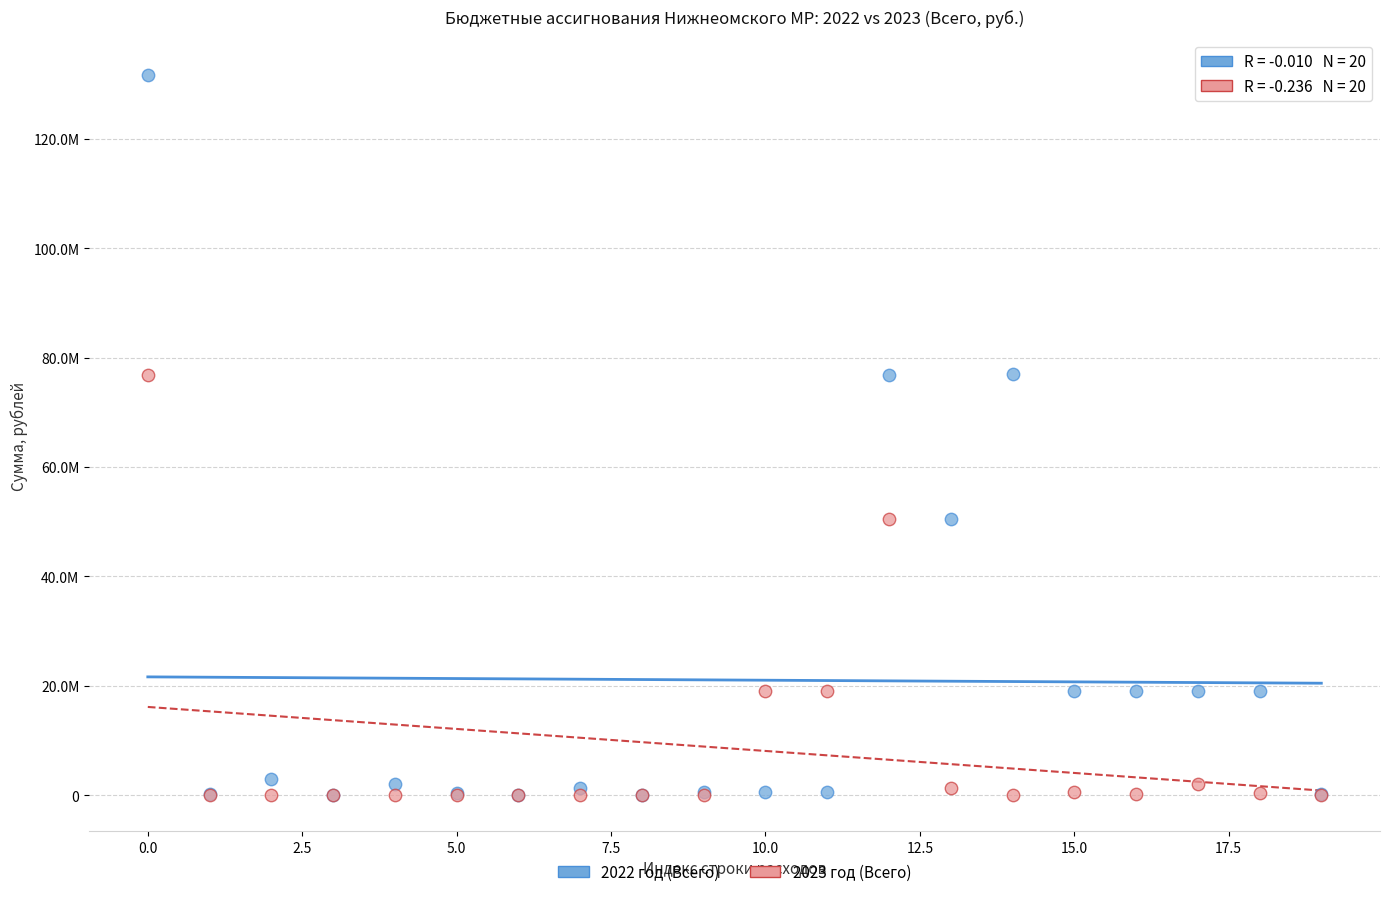

What are all the series names shown in the legend?

2022 год (Всего), 2023 год (Всего)